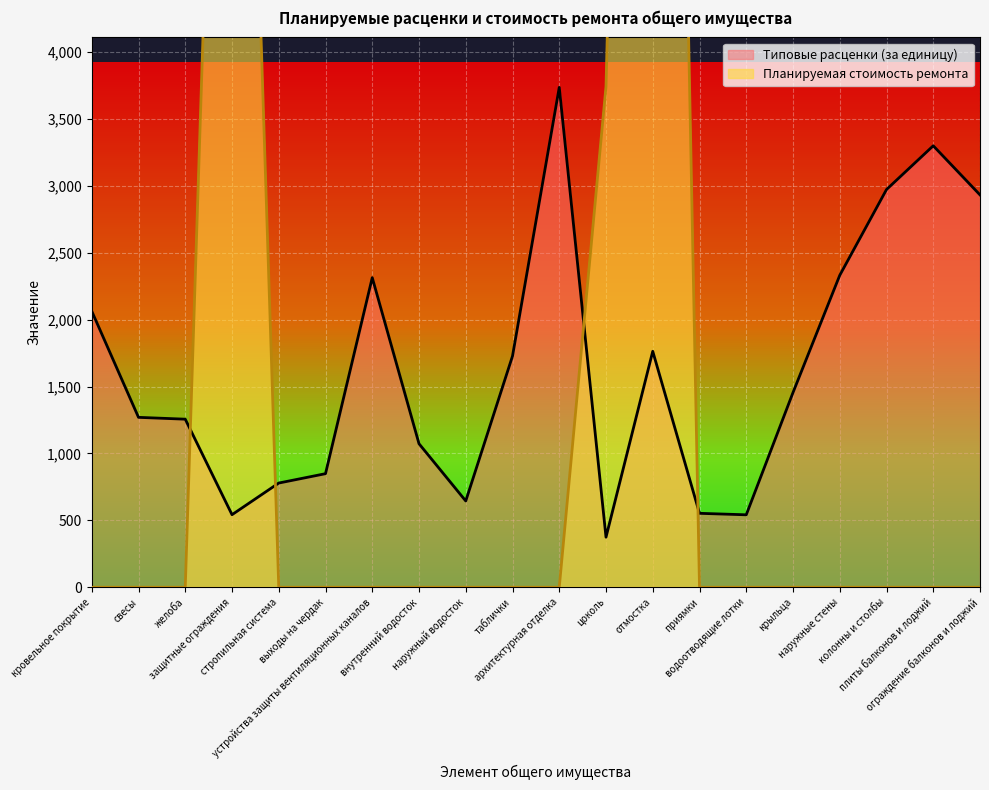

At which label does Типовые расценки (за единицу) first exceed 1454?

кровельное покрытие